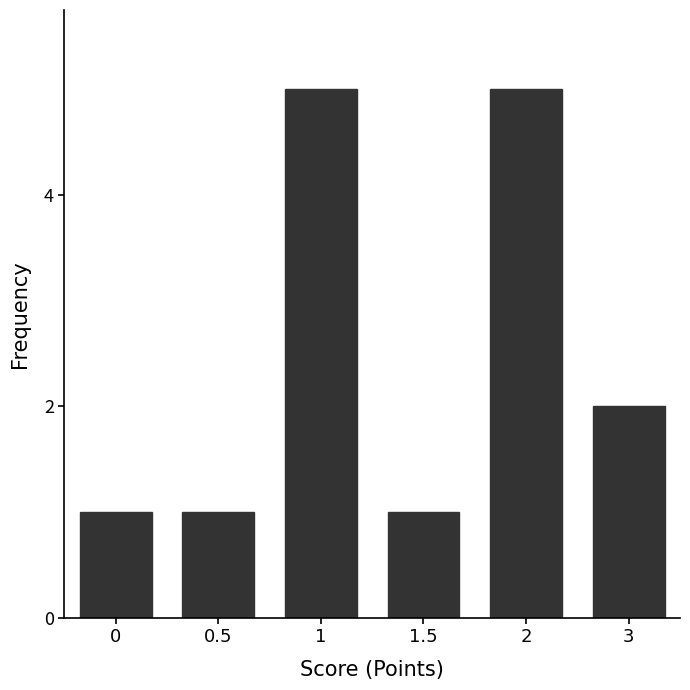

Does the chart contain stacked bars?

No